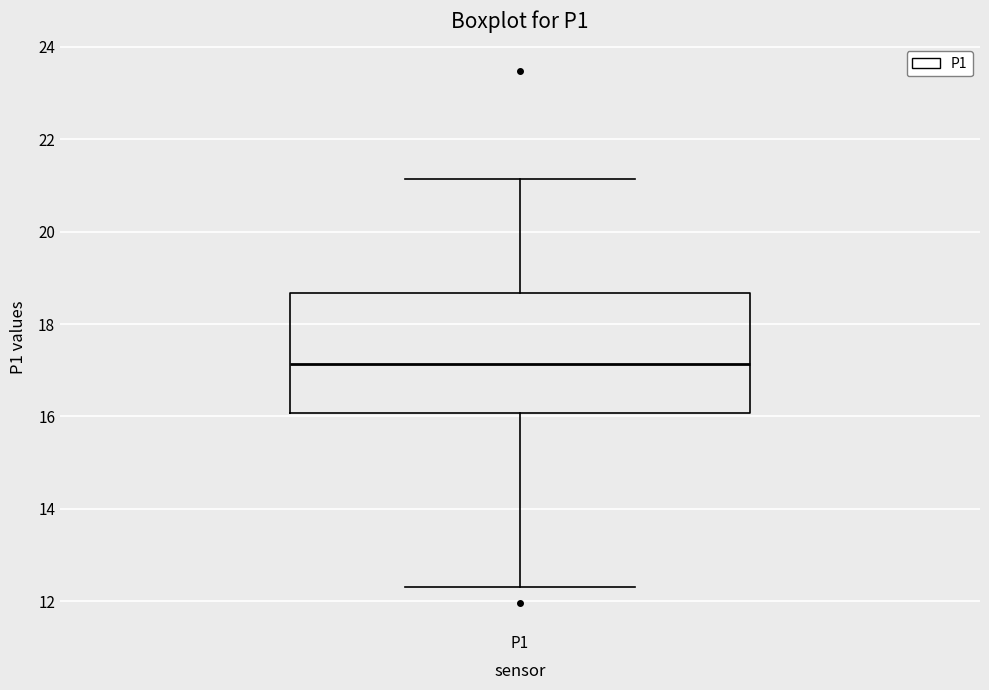

Read this box plot against the y-axis: the position of the median line, the range covered by the box, and the ends of both whiskers. The values are not printed on the chart, so give them approximately, as read against the axis.

median 17.2, box 16.0 to 18.6, whiskers 12.4 to 21.2